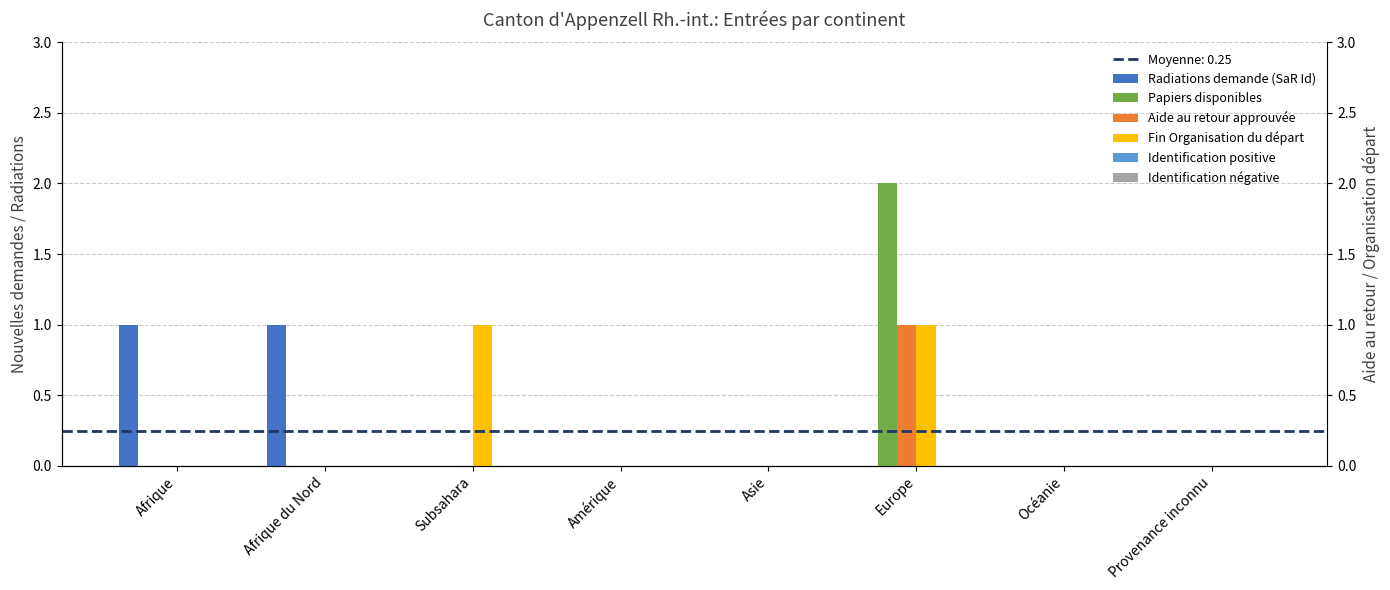

What are all the series names shown in the legend?

Radiations demande (SaR Id), Papiers disponibles, Aide au retour approuvée, Fin Organisation du départ, Identification positive, Identification négative